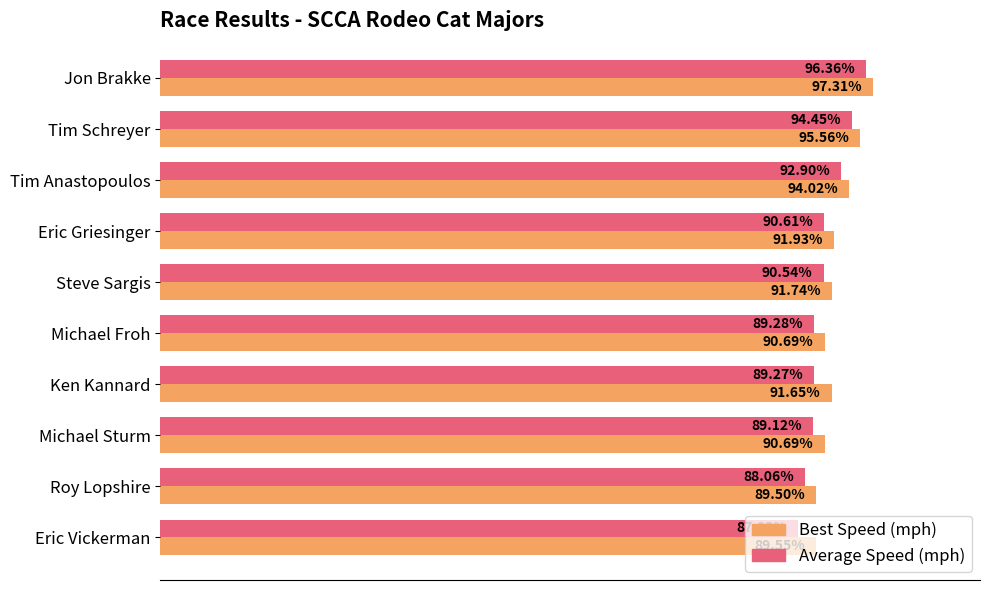

Which series has the largest range (max minus min)?

Average Speed (mph)